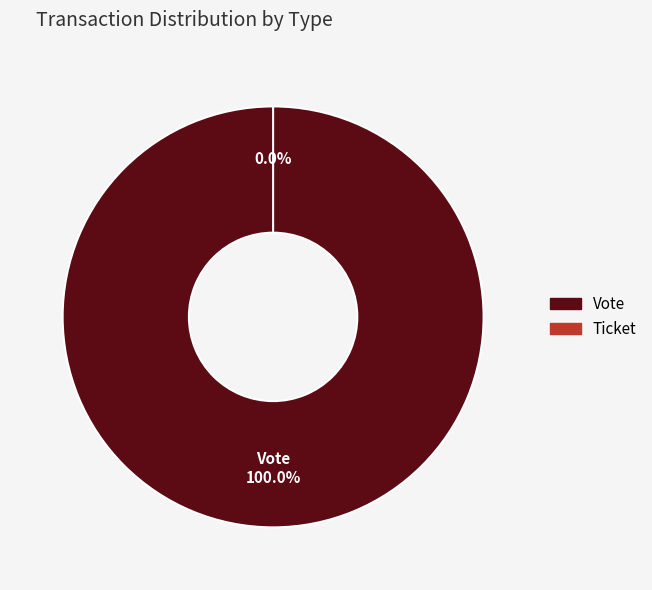

To the nearest percent, what is the difference between the Vote and Ticket slice percentages?

100%